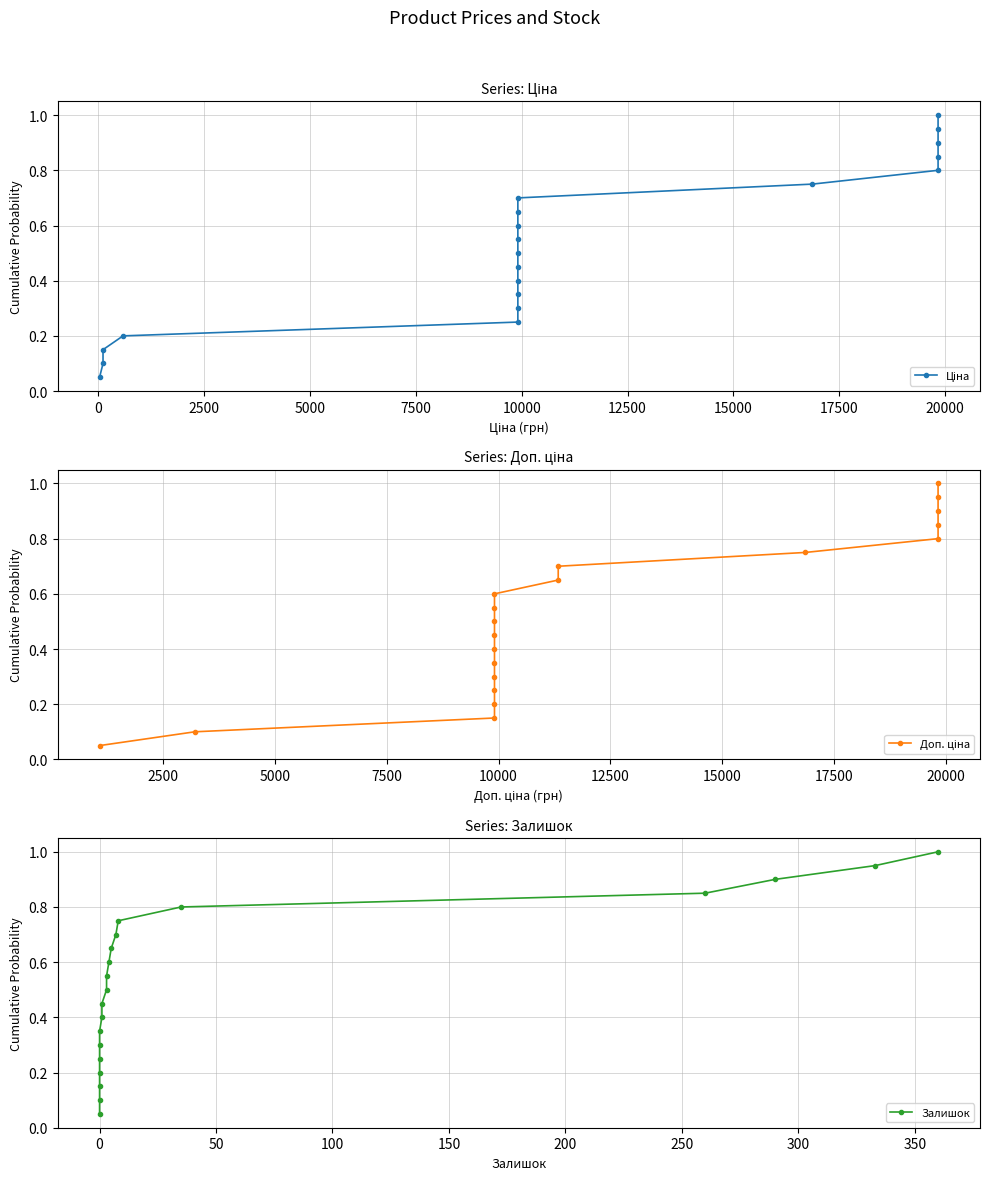

Does the chart display data point markers on the line(s)?

Yes